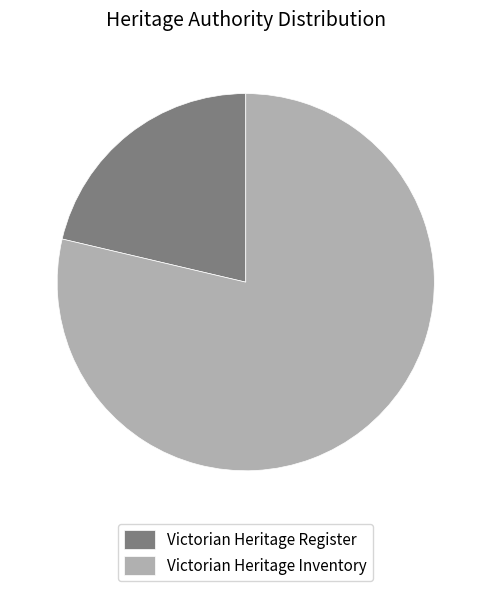

How many slices are in this pie chart?

2